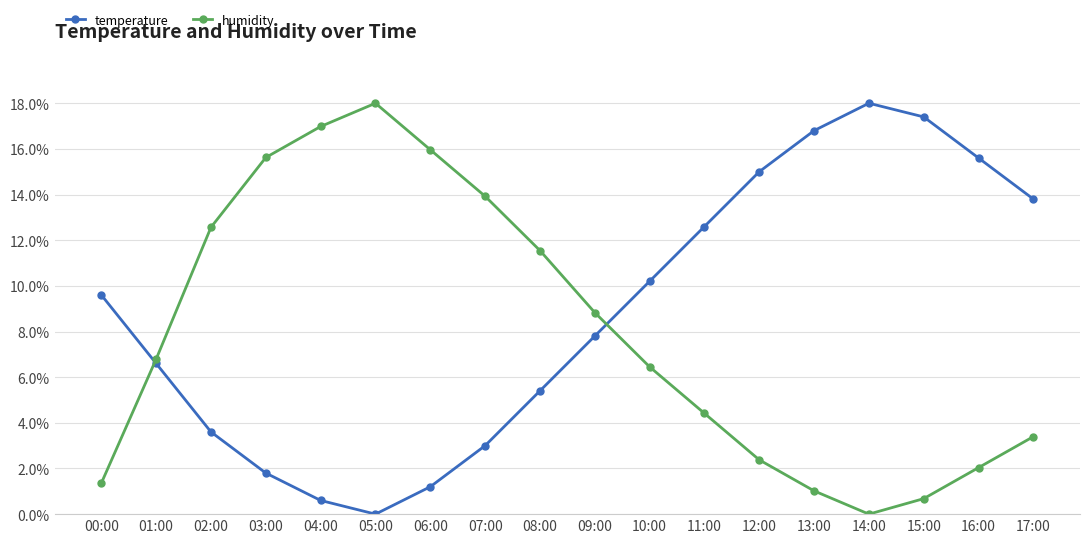

At which label is humidity closest to 9?

09:00